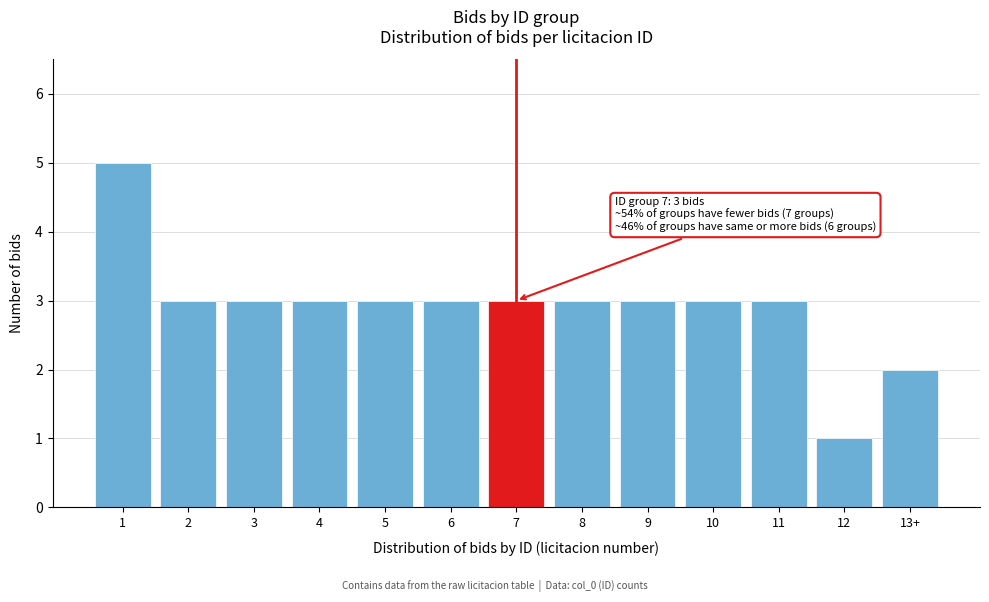

Reading left to right, transcribe all the data shown in this chart.

5	3	3	3	3	3	3	3	3	3	3	1	2